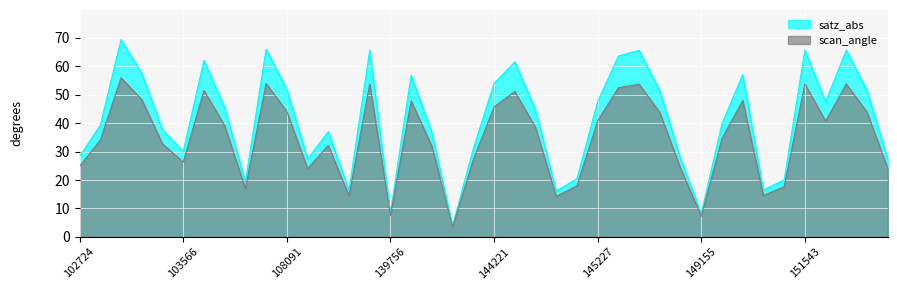

What are all the series names shown in the legend?

satz_abs, scan_angle